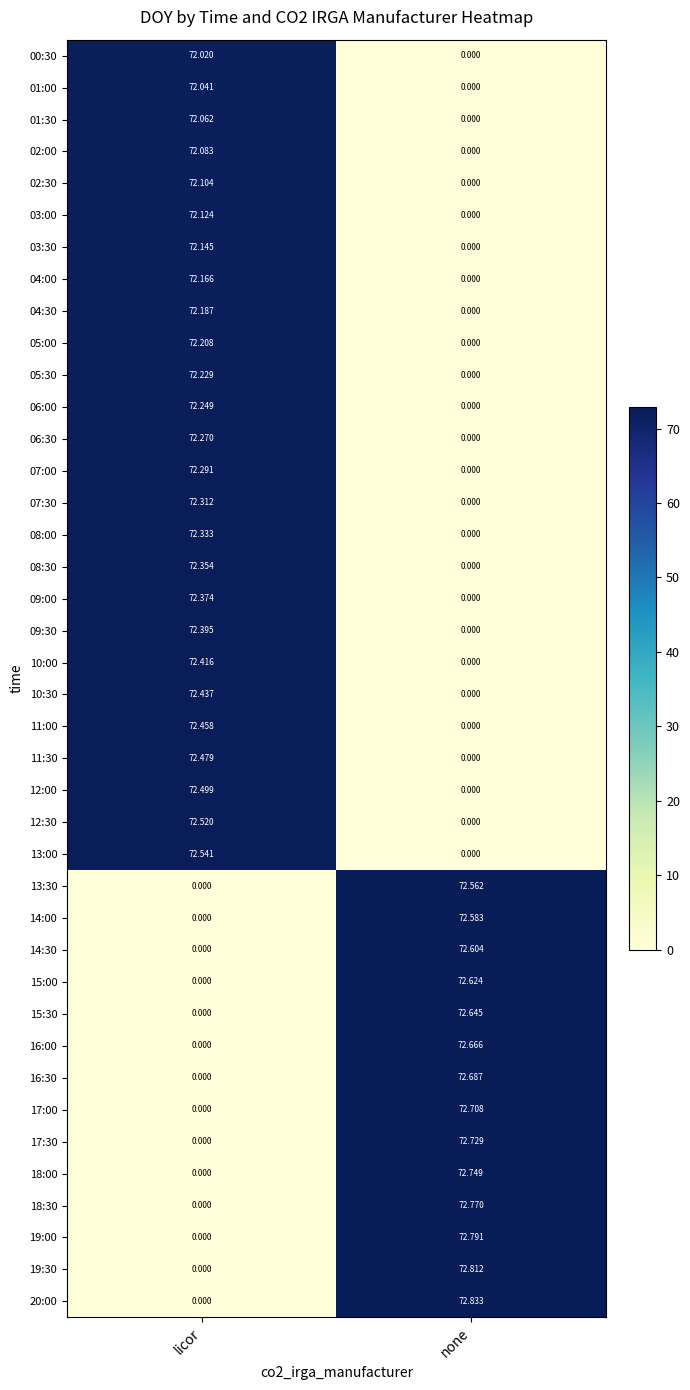

Is the value of 10:00 at none greater than the value of 09:30 at licor?

No